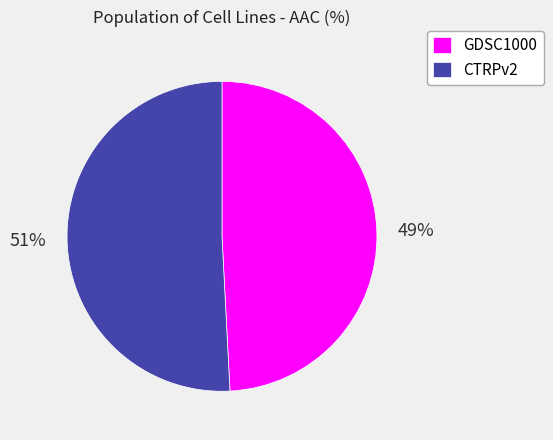

The GDSC1000 slice represents 49% of the pie. True or false?

True